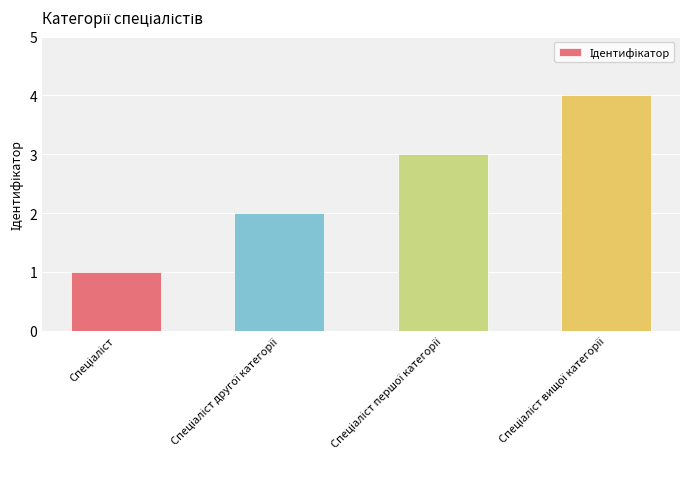

What is the maximum value shown in the chart?

4